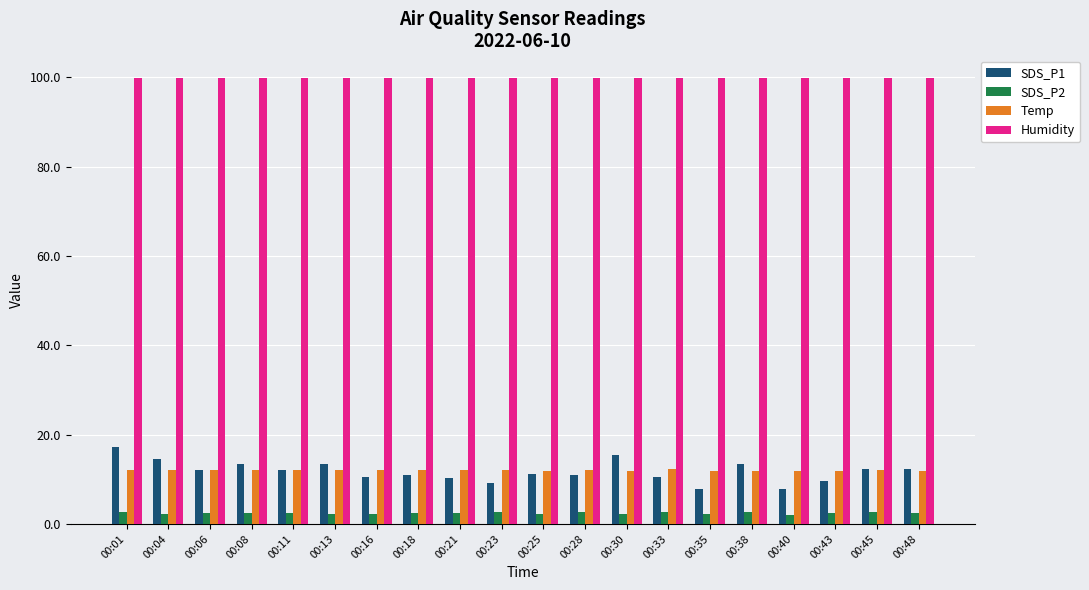

What is the difference between the highest and lowest values at 00:21?

97.5